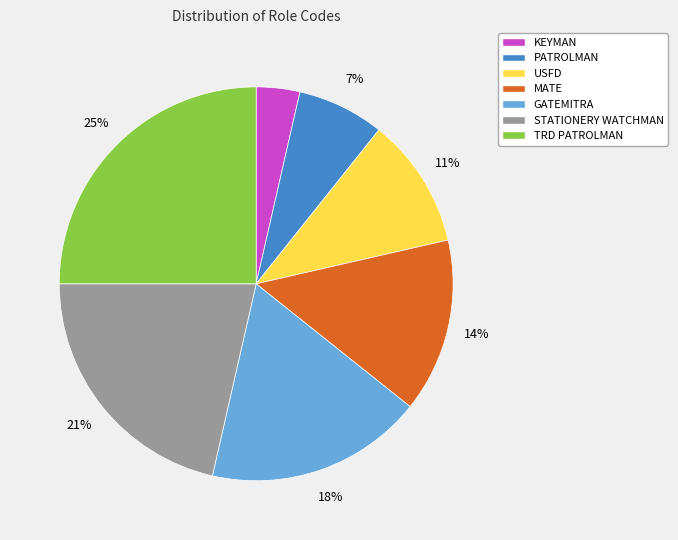

The USFD slice represents 24% of the pie. True or false?

False